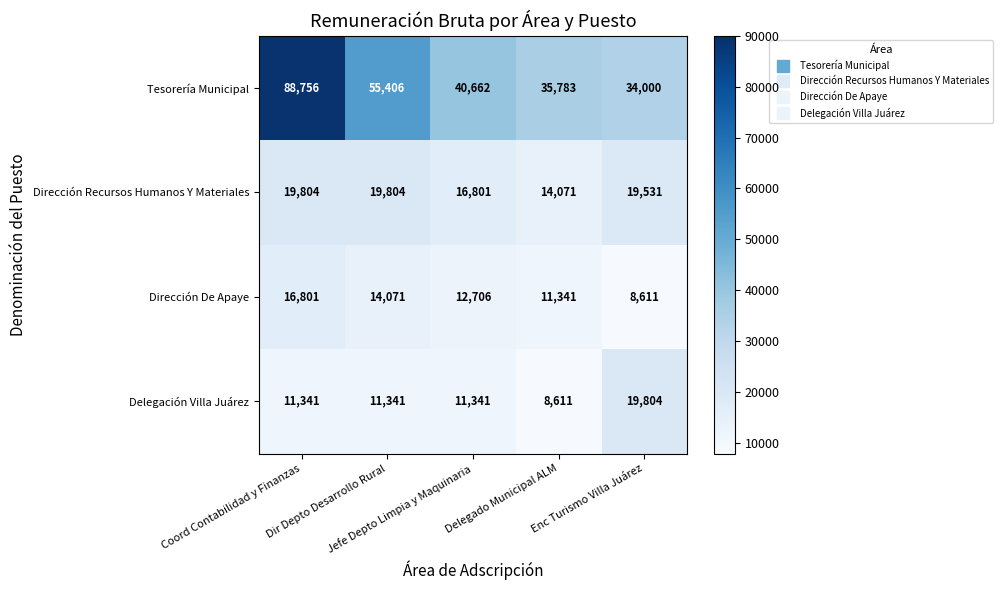

Which series has the largest total across all categories?

Tesorería Municipal